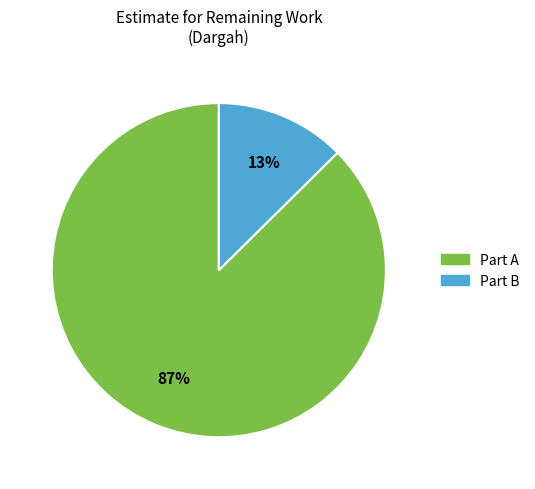

To the nearest percent, what is the combined percentage of Part A and Part B?

100%